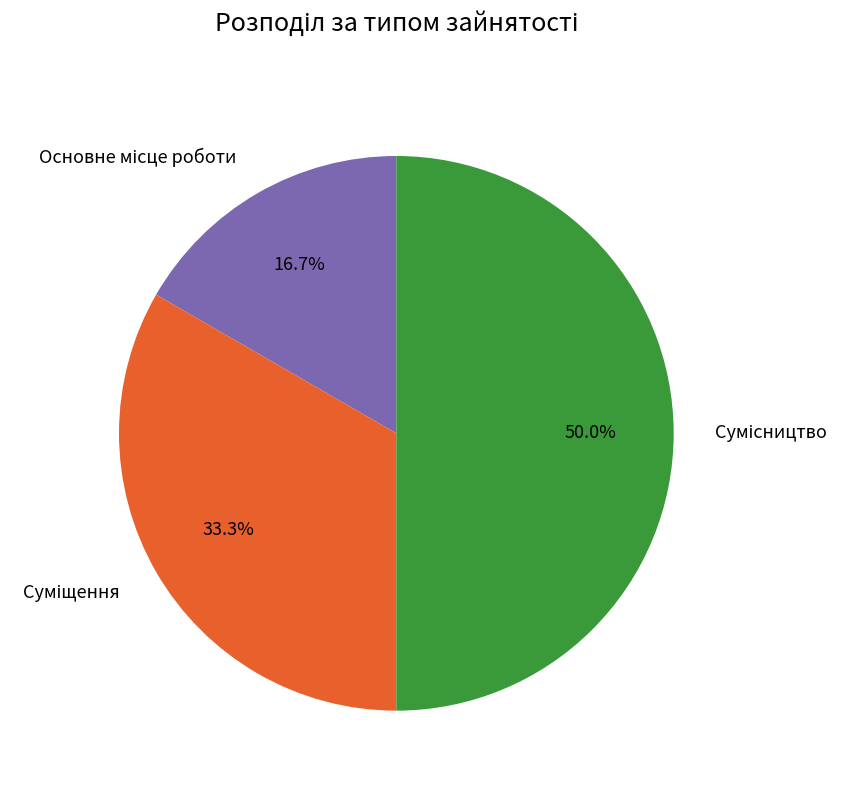

Which category has the smallest portion of the pie?

Основне місце роботи